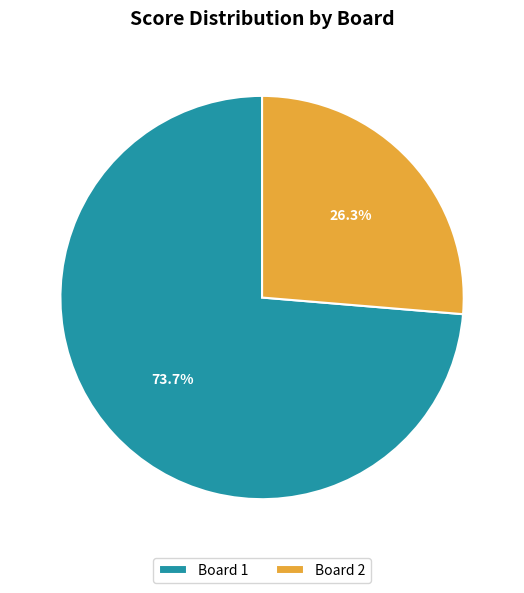

How many slices are in this pie chart?

2